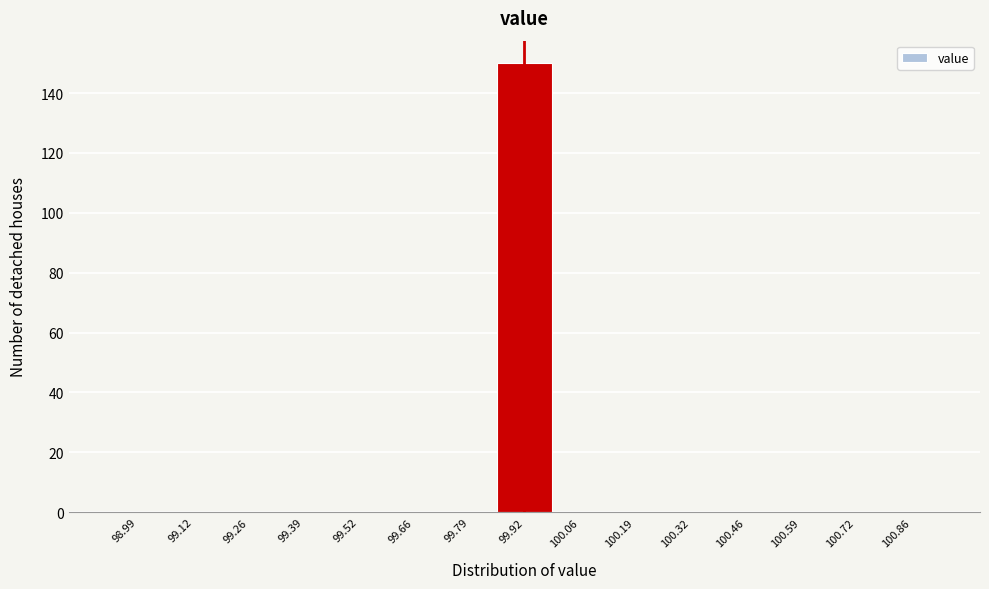

Reading left to right, what are all the values shown in this chart?

98.99=0	99.12=0	99.26=0	99.39=0	99.52=0	99.66=0	99.79=0	99.92=150	100.06=0	100.19=0	100.32=0	100.46=0	100.59=0	100.72=0	100.86=0